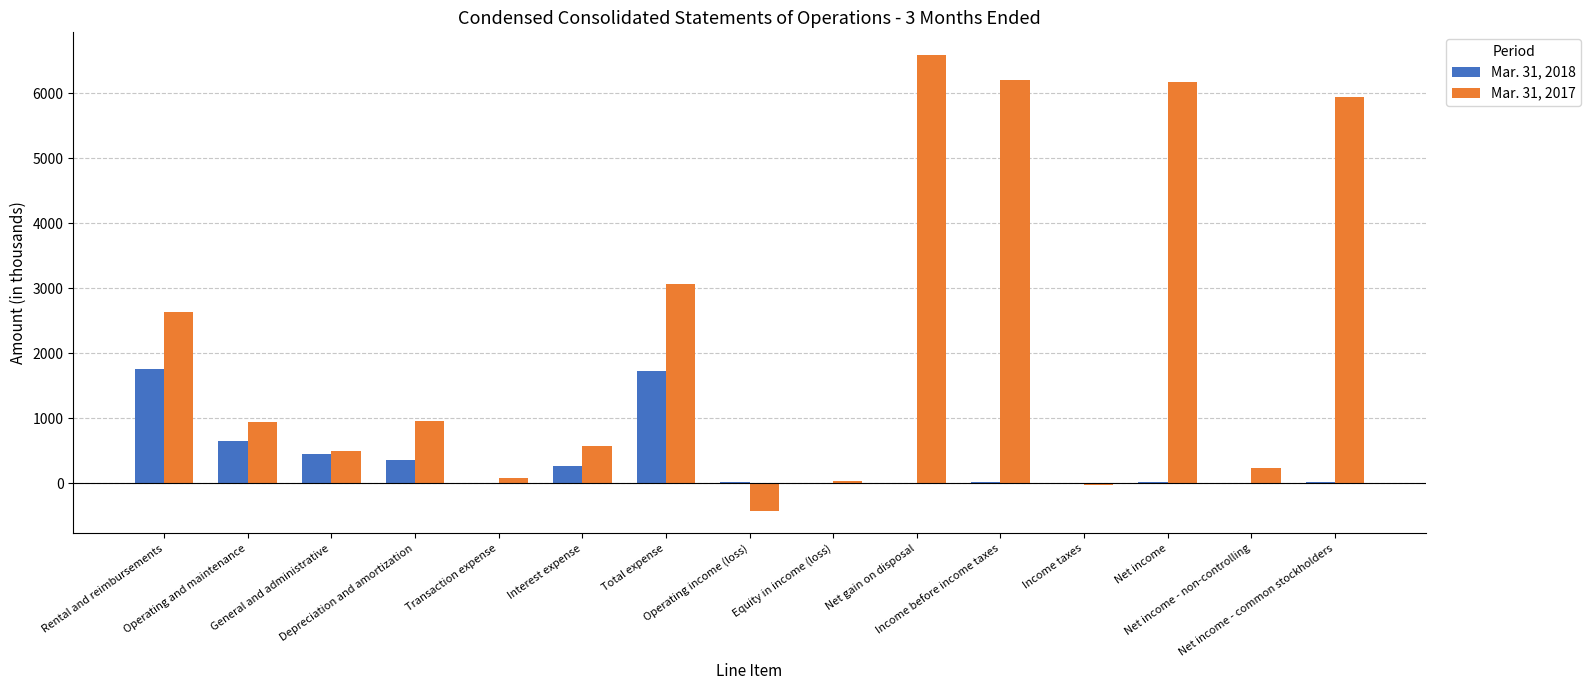

Which series has the largest total across all categories?

Mar. 31, 2017